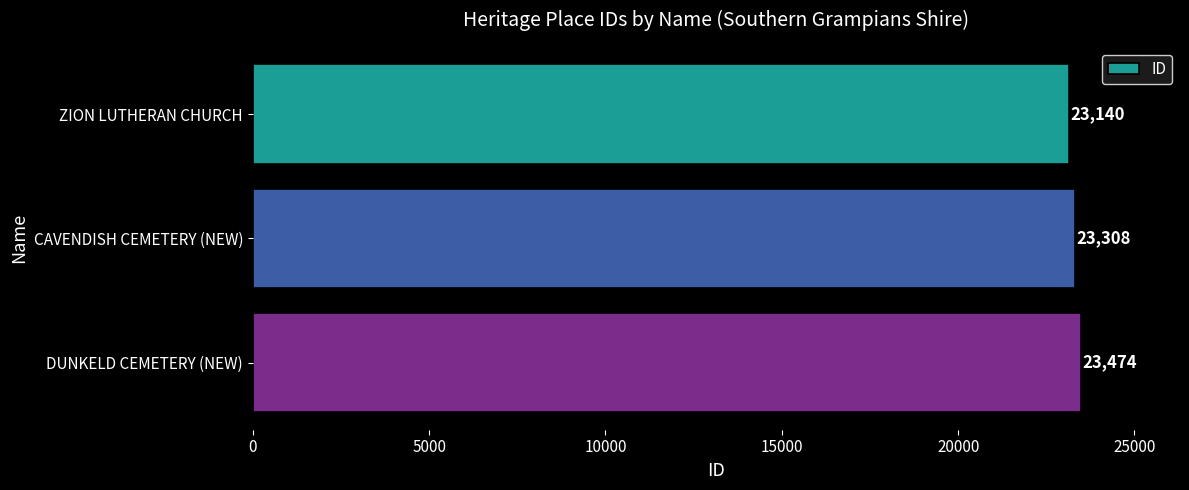

What is the sum of all values?

69922